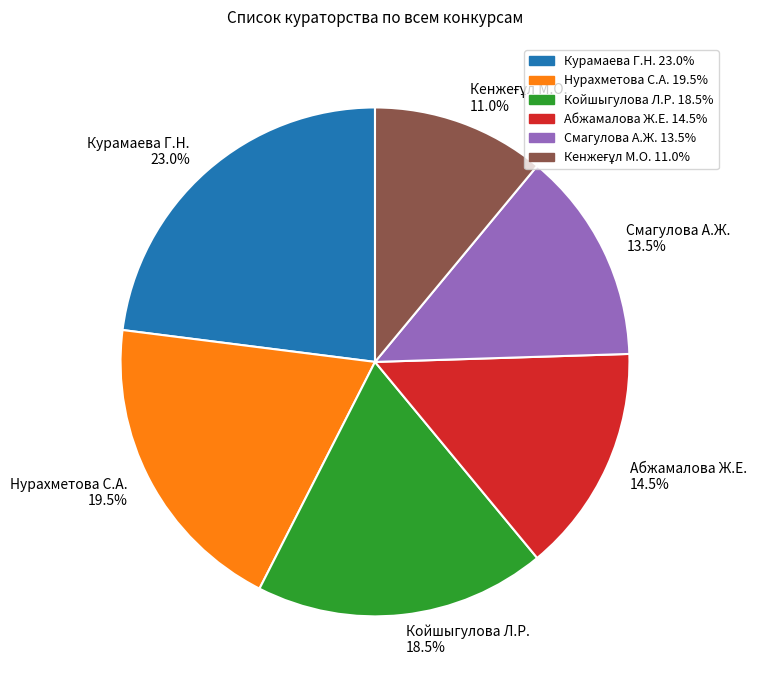

What is the ratio of the value at Нурахметова С.А. 19.5% to the value at Абжамалова Ж.Е. 14.5%?

1.3